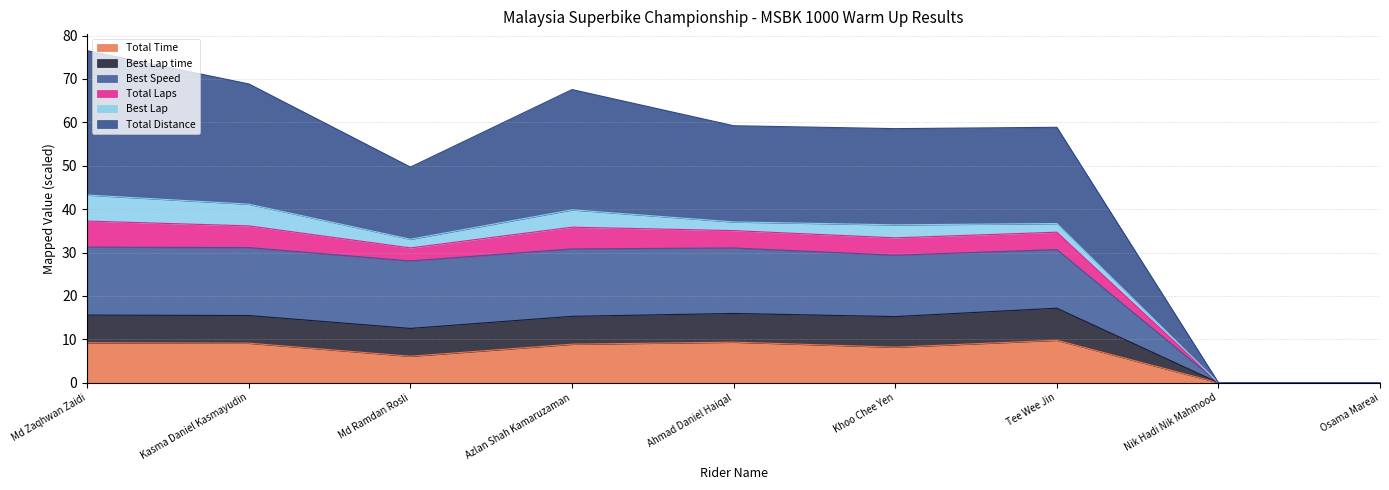

True or false: Total Time has a value of -5.1 at Nik Hadi Nik Mahmood.

False